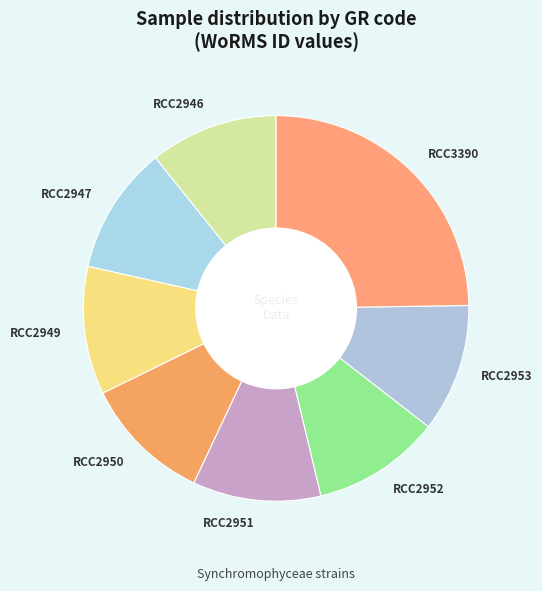

Count the number of slices in the pie.

8